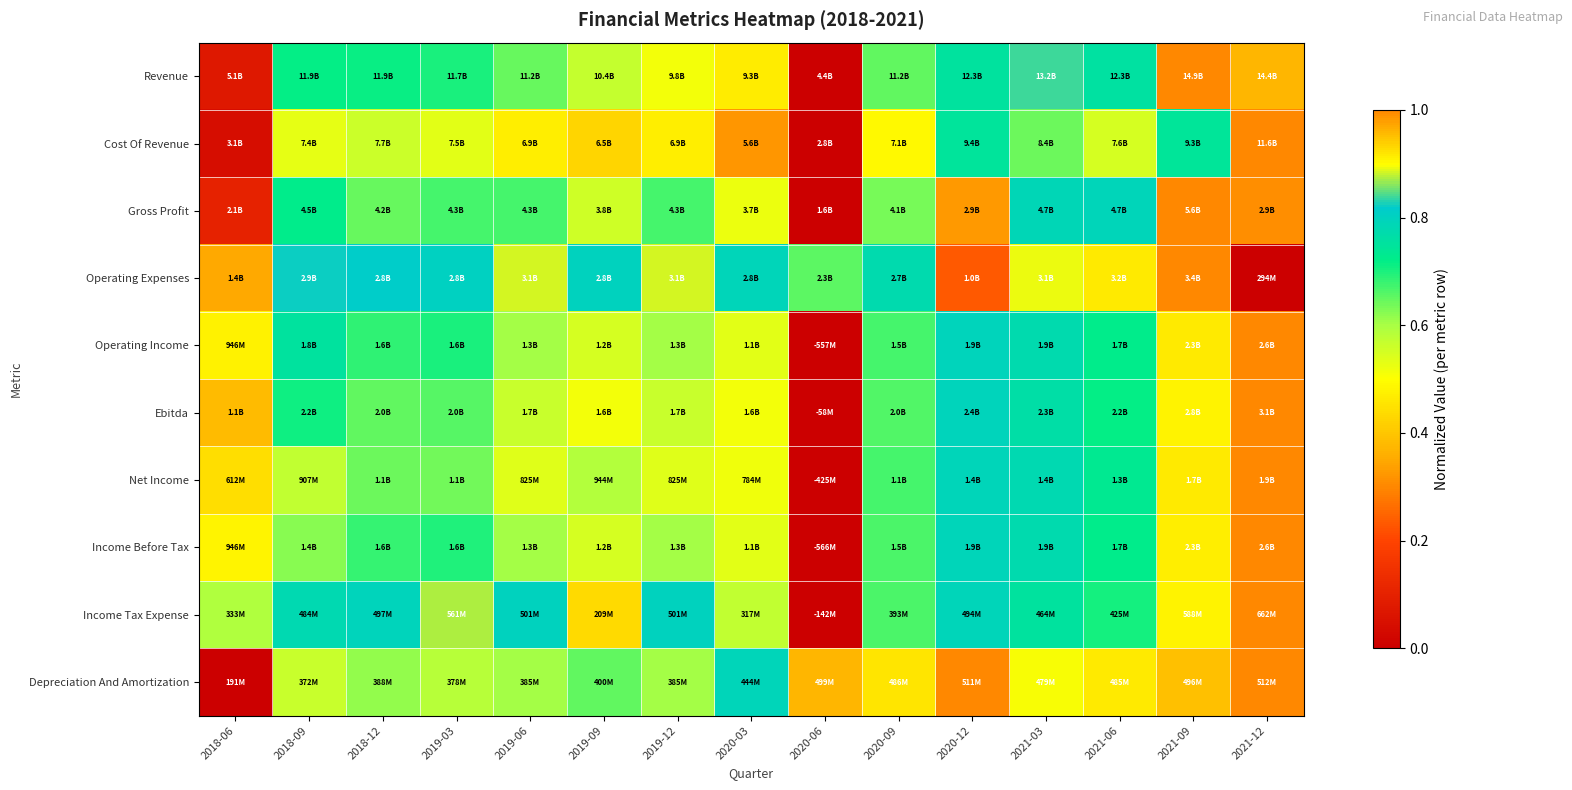

Reading left to right, transcribe all the data shown in this chart.

Revenue: 2018-06=0.1	2018-09=0.7	2018-12=0.7	2019-03=0.7	2019-06=0.6	2019-09=0.6	2019-12=0.5	2020-03=0.5	2020-06=0.0	2020-09=0.7	2020-12=0.8	2021-03=0.8	2021-06=0.8	2021-09=1.0	2021-12=1.0
Cost Of Revenue: 2018-06=0.0	2018-09=0.5	2018-12=0.6	2019-03=0.5	2019-06=0.5	2019-09=0.4	2019-12=0.5	2020-03=0.3	2020-06=0.0	2020-09=0.5	2020-12=0.7	2021-03=0.6	2021-06=0.5	2021-09=0.7	2021-12=1.0
Gross Profit: 2018-06=0.1	2018-09=0.7	2018-12=0.6	2019-03=0.7	2019-06=0.7	2019-09=0.6	2019-12=0.7	2020-03=0.5	2020-06=0.0	2020-09=0.6	2020-12=0.3	2021-03=0.8	2021-06=0.8	2021-09=1.0	2021-12=0.3
Operating Expenses: 2018-06=0.4	2018-09=0.8	2018-12=0.8	2019-03=0.8	2019-06=0.9	2019-09=0.8	2019-12=0.9	2020-03=0.8	2020-06=0.7	2020-09=0.8	2020-12=0.2	2021-03=0.9	2021-06=0.9	2021-09=1.0	2021-12=0.0
Operating Income: 2018-06=0.5	2018-09=0.8	2018-12=0.7	2019-03=0.7	2019-06=0.6	2019-09=0.5	2019-12=0.6	2020-03=0.5	2020-06=0.0	2020-09=0.7	2020-12=0.8	2021-03=0.8	2021-06=0.7	2021-09=0.9	2021-12=1.0
Ebitda: 2018-06=0.4	2018-09=0.7	2018-12=0.6	2019-03=0.7	2019-06=0.6	2019-09=0.5	2019-12=0.6	2020-03=0.5	2020-06=0.0	2020-09=0.7	2020-12=0.8	2021-03=0.8	2021-06=0.7	2021-09=0.9	2021-12=1.0
Net Income: 2018-06=0.4	2018-09=0.6	2018-12=0.6	2019-03=0.6	2019-06=0.5	2019-09=0.6	2019-12=0.5	2020-03=0.5	2020-06=0.0	2020-09=0.7	2020-12=0.8	2021-03=0.8	2021-06=0.7	2021-09=0.9	2021-12=1.0
Income Before Tax: 2018-06=0.5	2018-09=0.6	2018-12=0.7	2019-03=0.7	2019-06=0.6	2019-09=0.5	2019-12=0.6	2020-03=0.5	2020-06=0.0	2020-09=0.7	2020-12=0.8	2021-03=0.8	2021-06=0.7	2021-09=0.9	2021-12=1.0
Income Tax Expense: 2018-06=0.6	2018-09=0.8	2018-12=0.8	2019-03=0.9	2019-06=0.8	2019-09=0.4	2019-12=0.8	2020-03=0.6	2020-06=0.0	2020-09=0.7	2020-12=0.8	2021-03=0.8	2021-06=0.7	2021-09=0.9	2021-12=1.0
Depreciation And Amortization: 2018-06=0.0	2018-09=0.6	2018-12=0.6	2019-03=0.6	2019-06=0.6	2019-09=0.7	2019-12=0.6	2020-03=0.8	2020-06=1.0	2020-09=0.9	2020-12=1.0	2021-03=0.9	2021-06=0.9	2021-09=1.0	2021-12=1.0